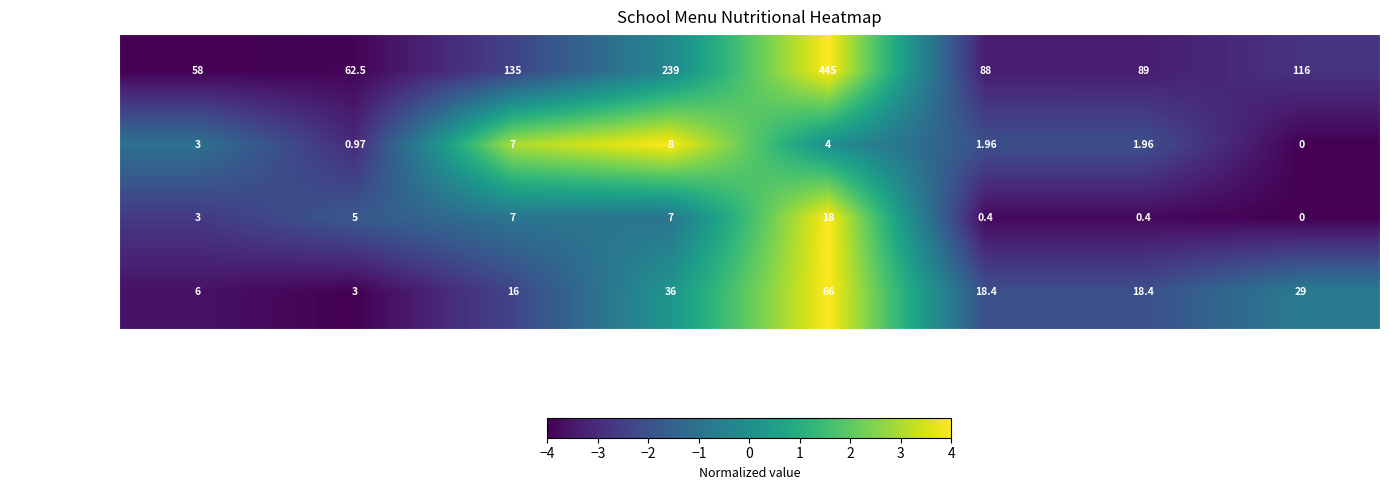

At which label does Углеводы reach its peak?

Булочка